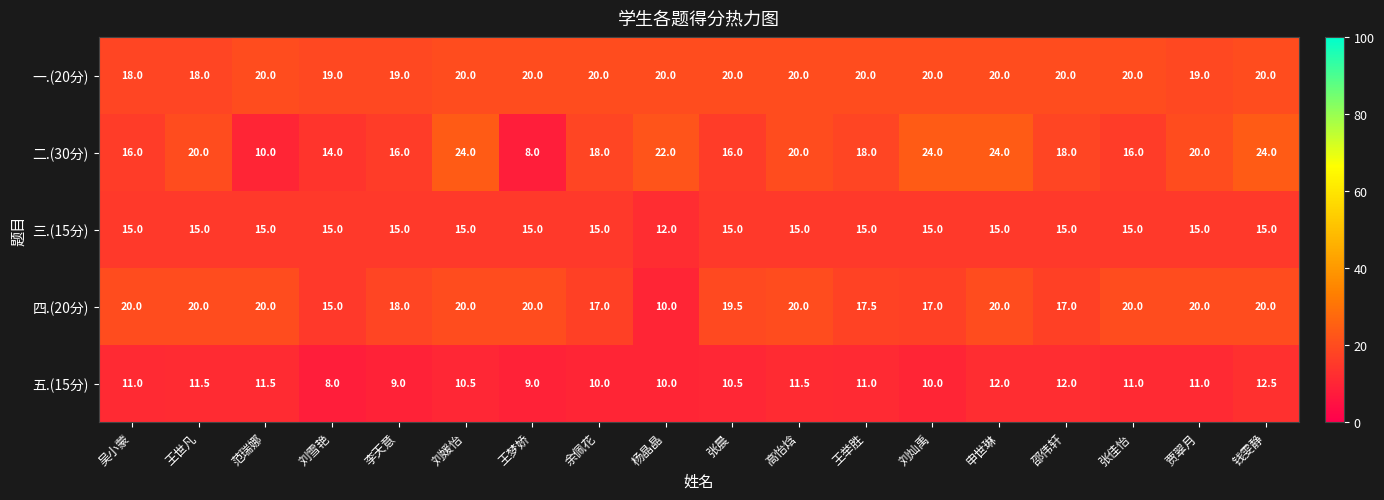

Which series changed the most between 王世凡 and 刘灿禹?

二.(30分)